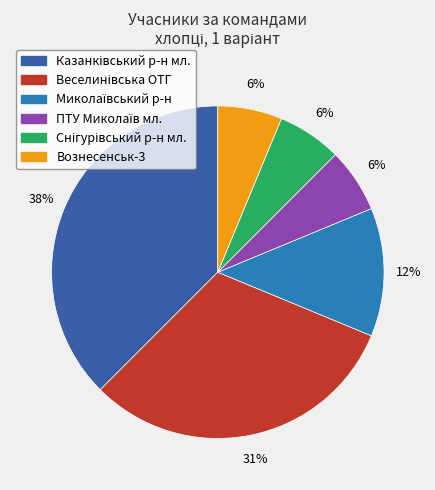

What percentage is the Вознесенськ-3 slice, to the nearest percent?

6%